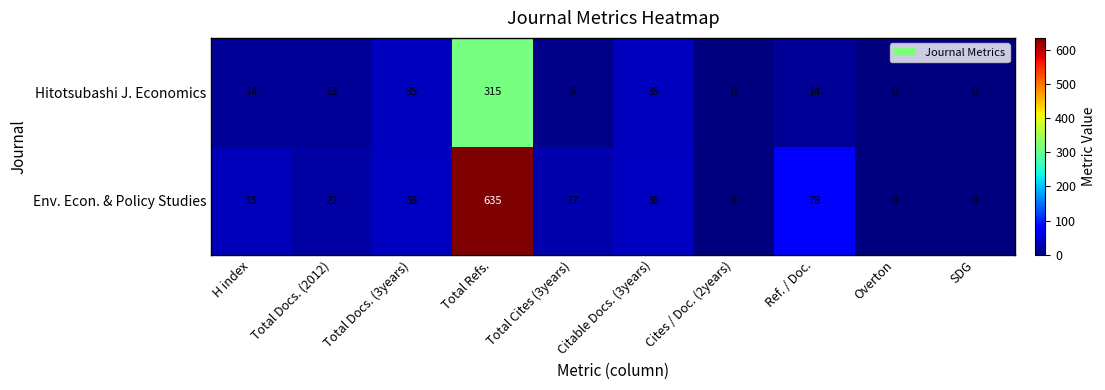

What is the maximum value shown in the chart?

635